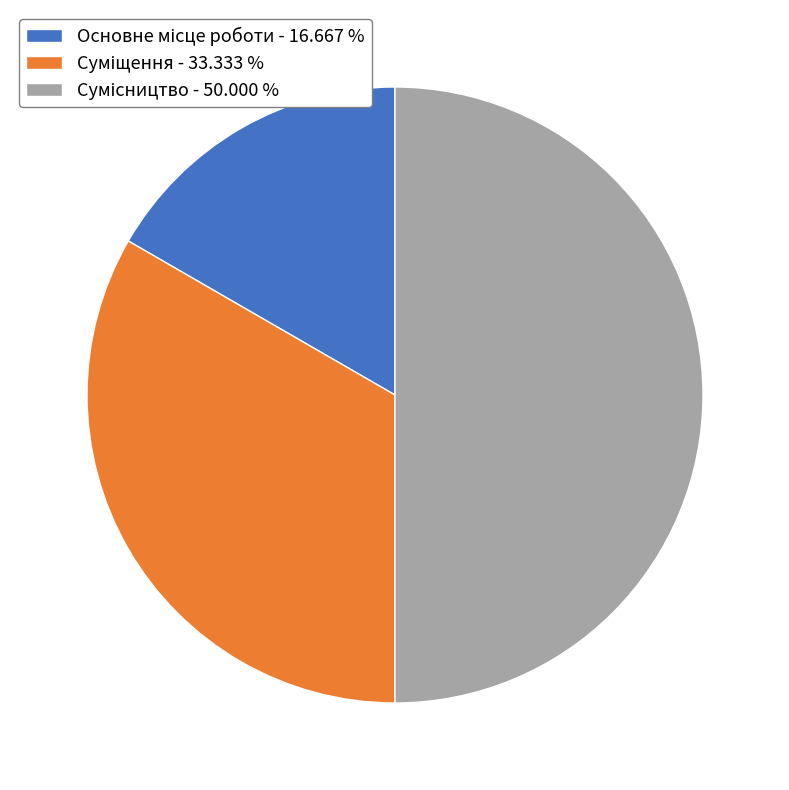

Which has a higher value, Суміщення or Основне місце роботи?

Суміщення